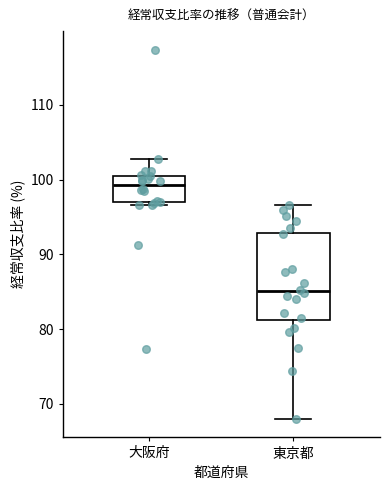

Reading left to right, transcribe this box plot: for each box, give where its median line is, the range the box spans, and where its two whiskers end, as read against the y-axis. The values are not printed on the chart, so give them approximately, as read against the axis.

大阪府: median 99, box 97 to 101, whiskers 97 (just below the box's lower edge) to 103
東京都: median 85, box 81 to 93, whiskers 68 to 97